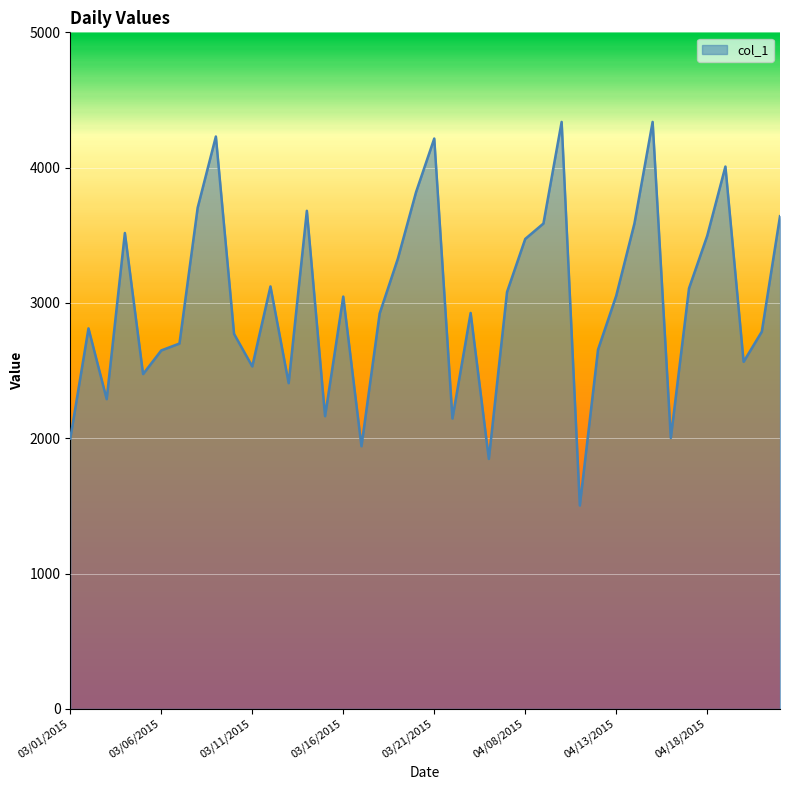

What is the maximum value shown in the chart?

4338